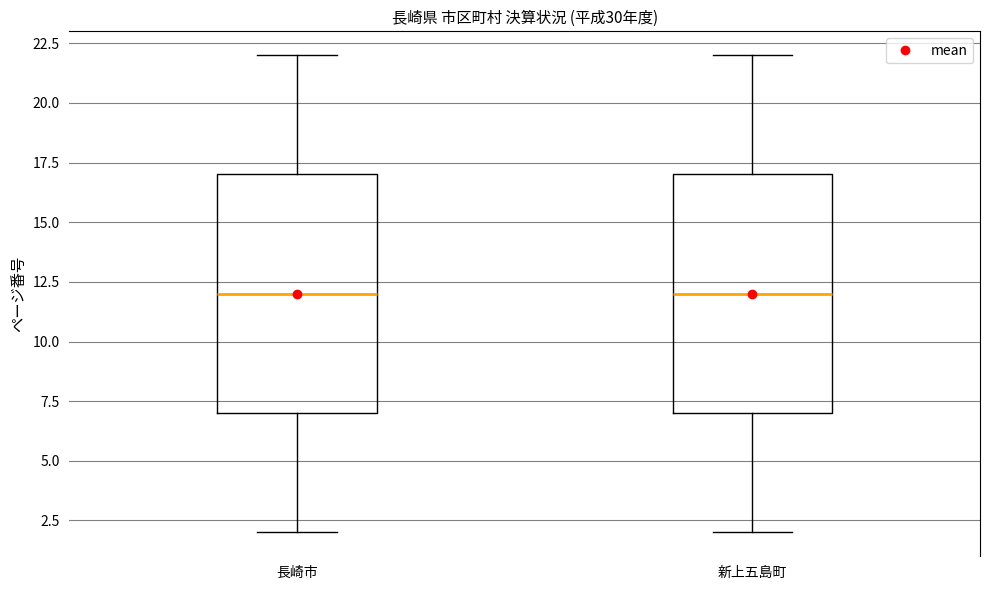

Reading left to right, transcribe this box plot: for each box, give where its median line is, the range the box spans, and where its two whiskers end, as read against the y-axis. The values are not printed on the chart, so give them approximately, as read against the axis.

長崎市: median 12, box 7 to 17, whiskers 2 to 22
新上五島町: median 12, box 7 to 17, whiskers 2 to 22